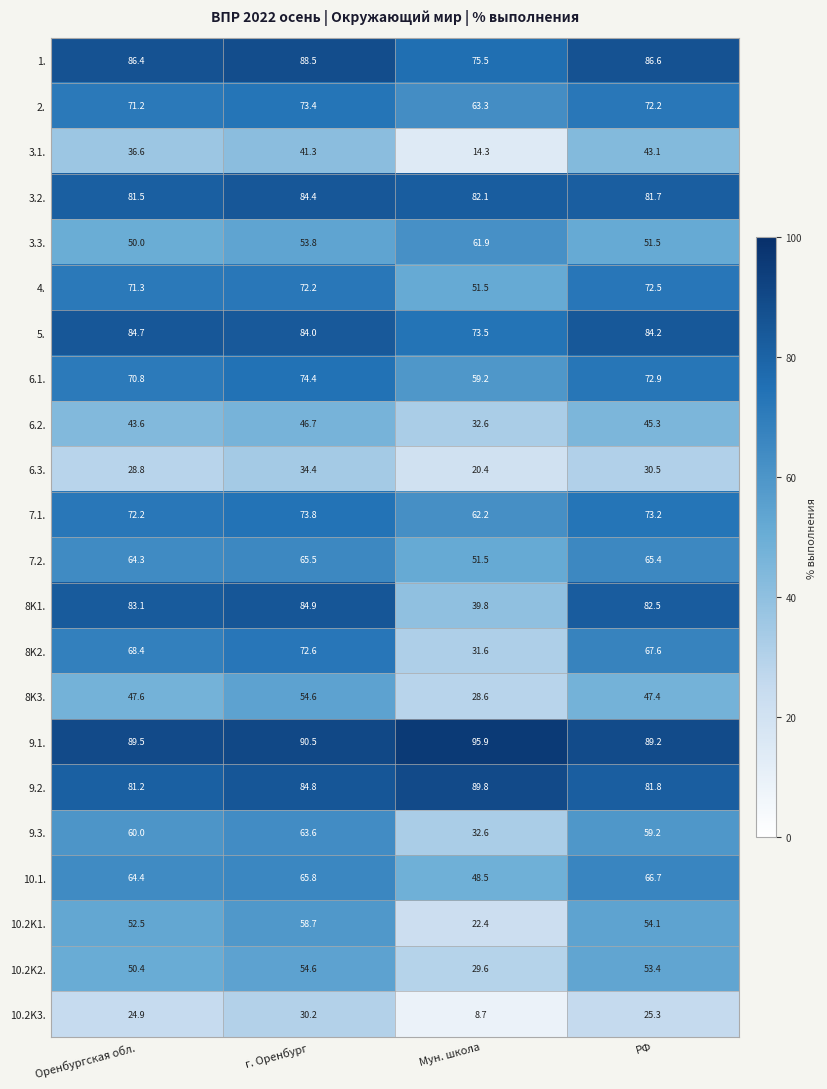

What is the smallest value displayed?

8.7